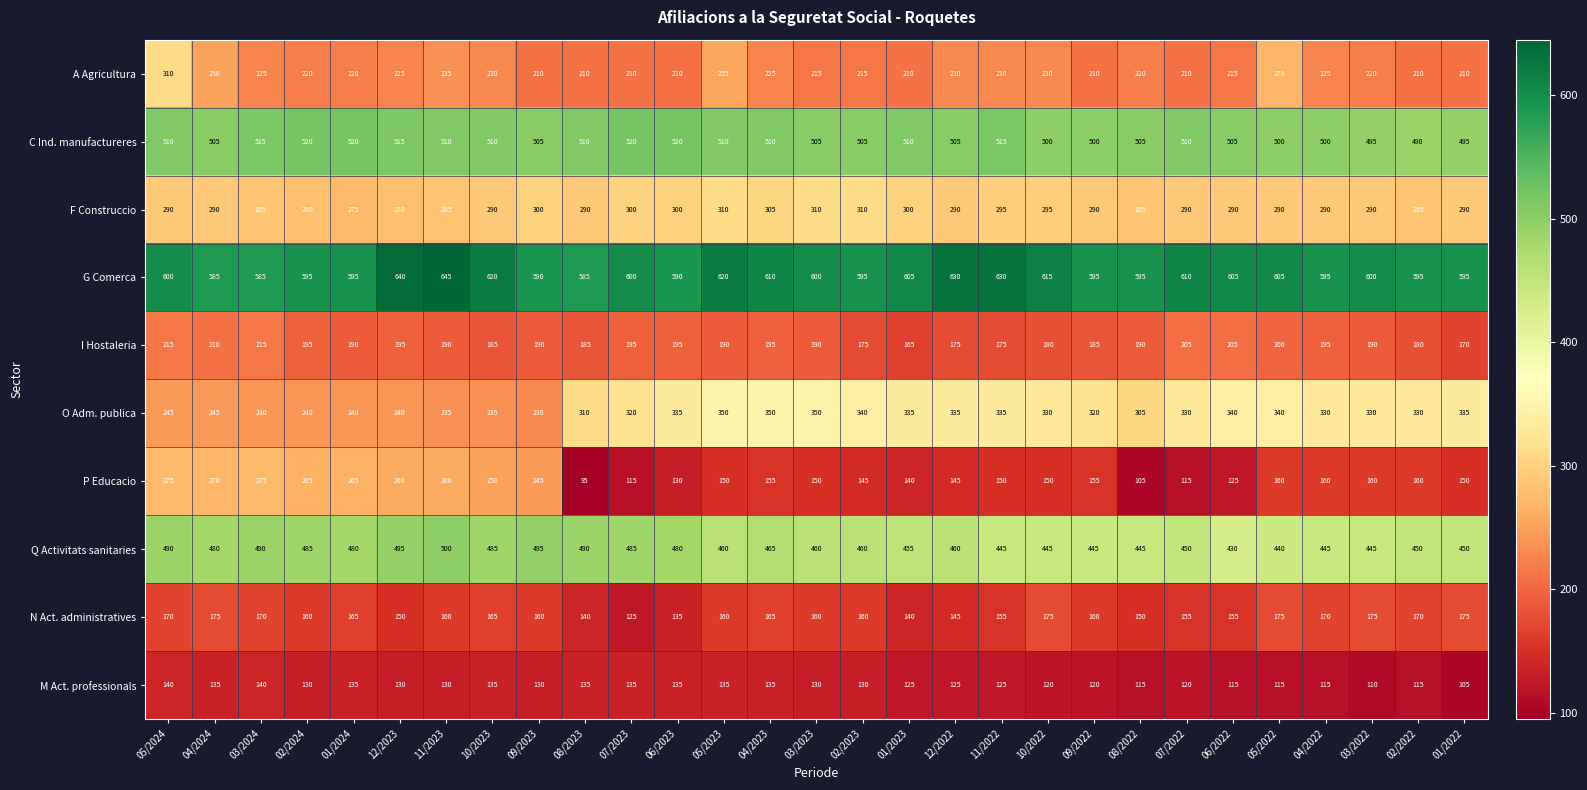

At which category is the sum across all series the highest?

05/2024